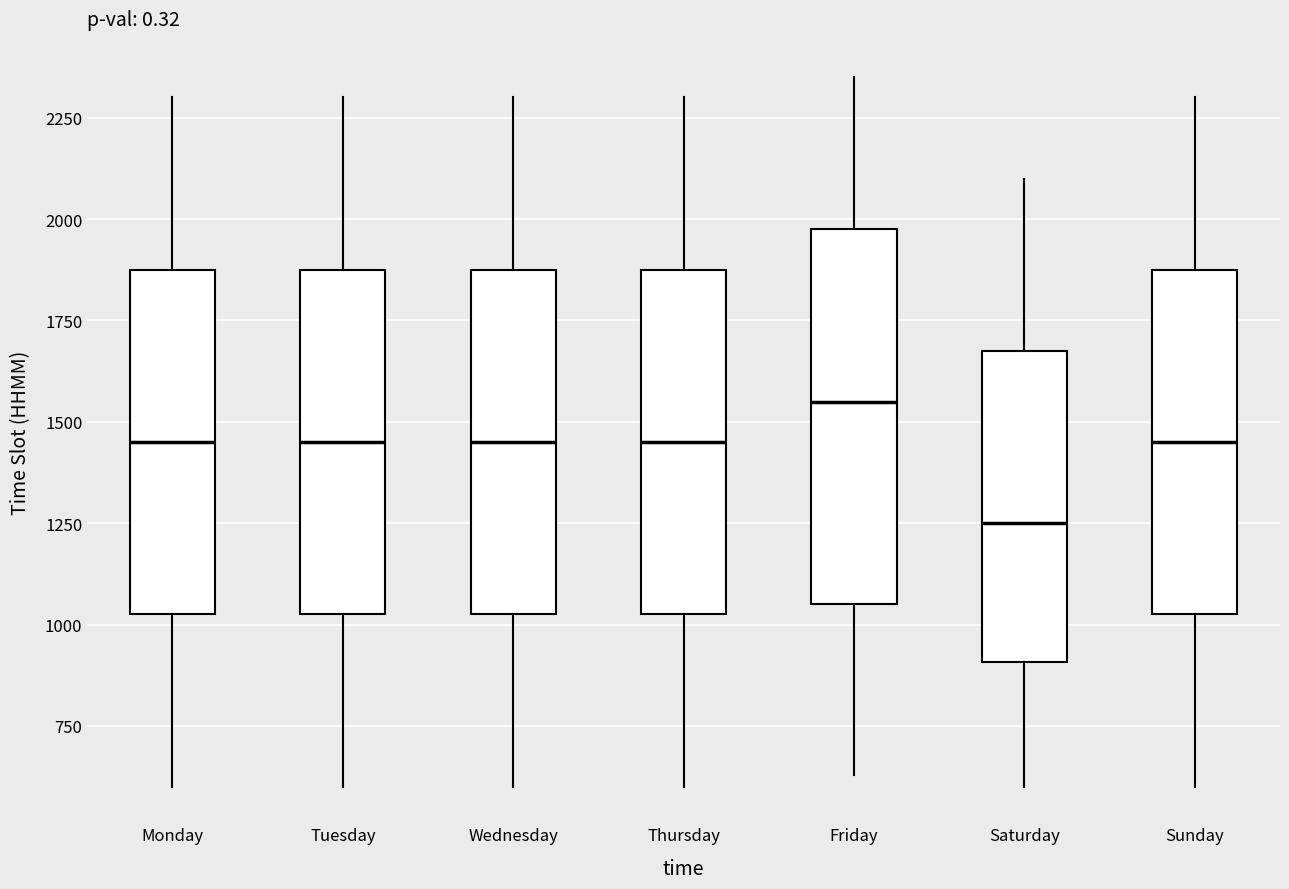

Which box's median line is the lowest?

Saturday